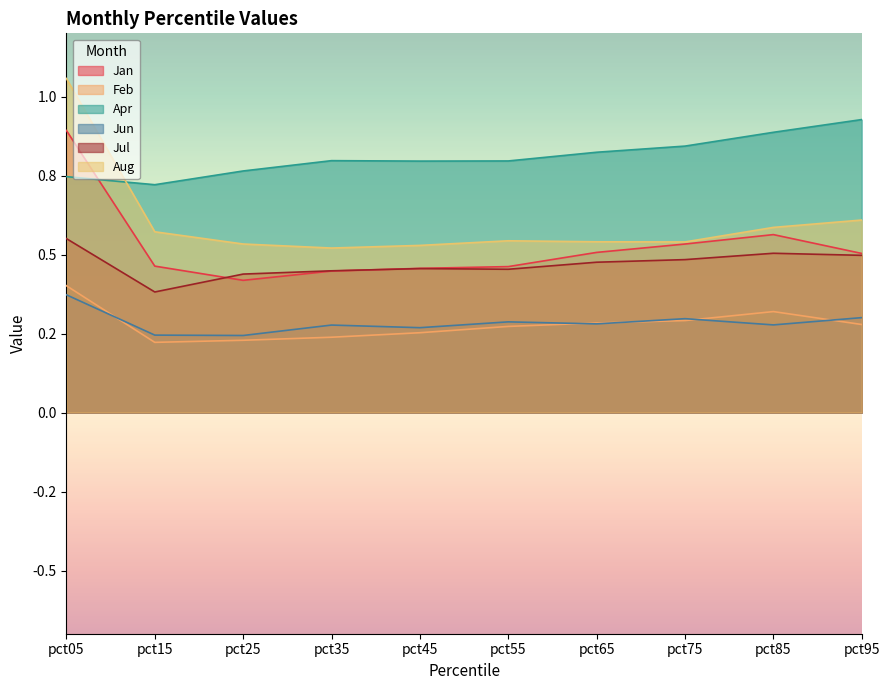

Reading left to right, what are all the values shown in this chart?

Jan: pct05=0.9	pct15=0.5	pct25=0.4	pct35=0.4	pct45=0.5	pct55=0.5	pct65=0.5	pct75=0.5	pct85=0.6	pct95=0.5
Feb: pct05=0.4	pct15=0.2	pct25=0.2	pct35=0.2	pct45=0.3	pct55=0.3	pct65=0.3	pct75=0.3	pct85=0.3	pct95=0.3
Apr: pct05=0.7	pct15=0.7	pct25=0.8	pct35=0.8	pct45=0.8	pct55=0.8	pct65=0.8	pct75=0.8	pct85=0.9	pct95=0.9
Jun: pct05=0.4	pct15=0.2	pct25=0.2	pct35=0.3	pct45=0.3	pct55=0.3	pct65=0.3	pct75=0.3	pct85=0.3	pct95=0.3
Jul: pct05=0.6	pct15=0.4	pct25=0.4	pct35=0.4	pct45=0.5	pct55=0.5	pct65=0.5	pct75=0.5	pct85=0.5	pct95=0.5
Aug: pct05=1.1	pct15=0.6	pct25=0.5	pct35=0.5	pct45=0.5	pct55=0.5	pct65=0.5	pct75=0.5	pct85=0.6	pct95=0.6